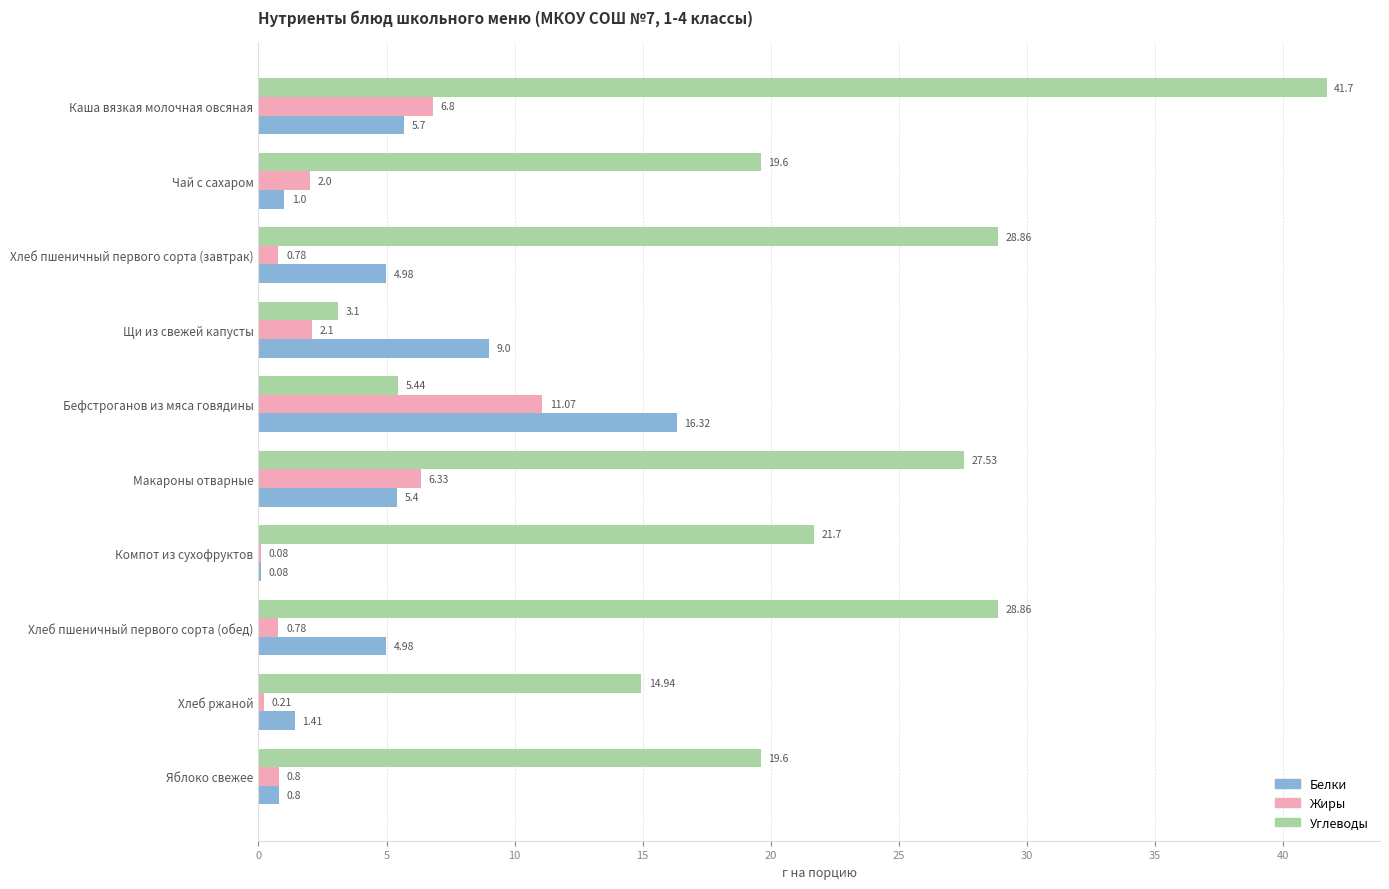

What is the sum of the Углеводы values at Чай с сахаром and Щи из свежей капусты?

22.7